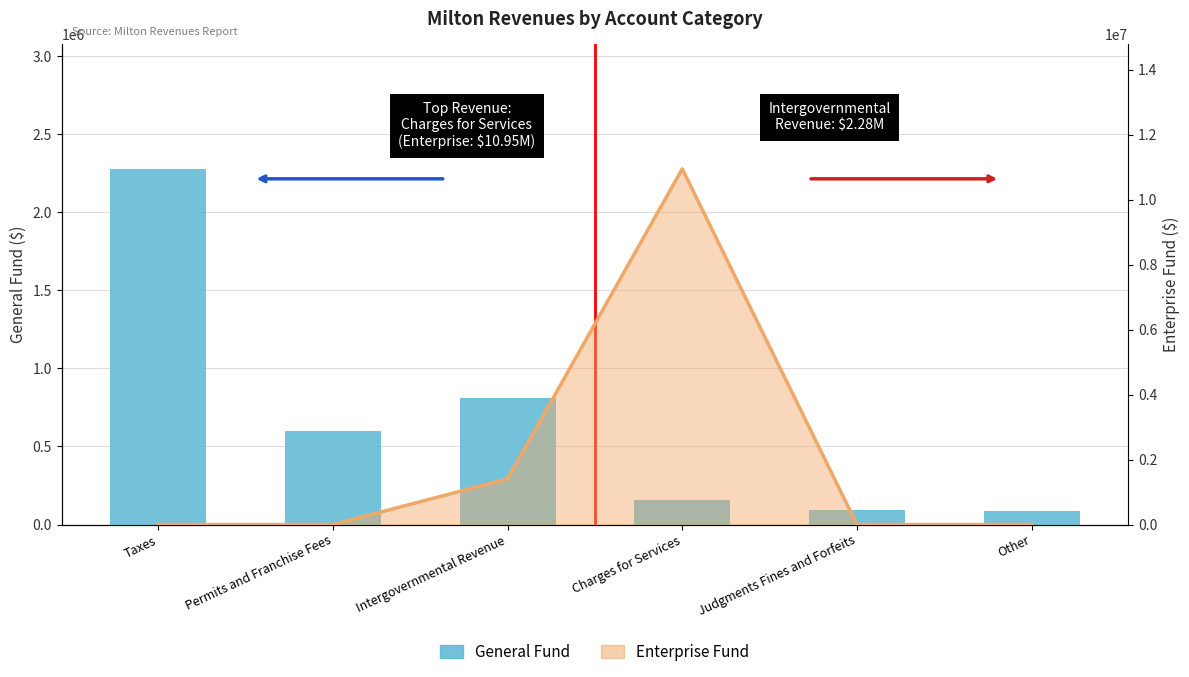

What position from the left is Judgments Fines and Forfeits?

5